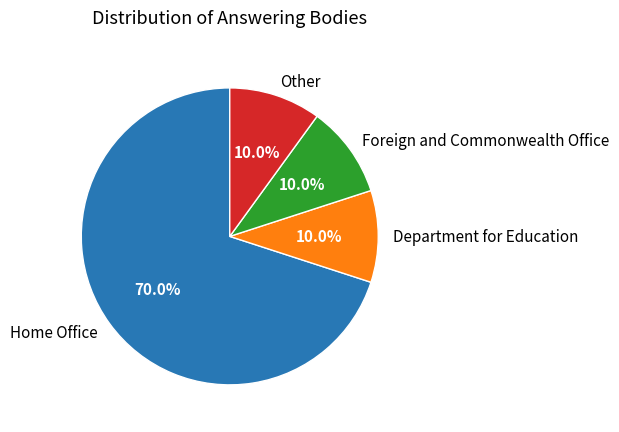

What is the largest slice in the pie chart?

Home Office